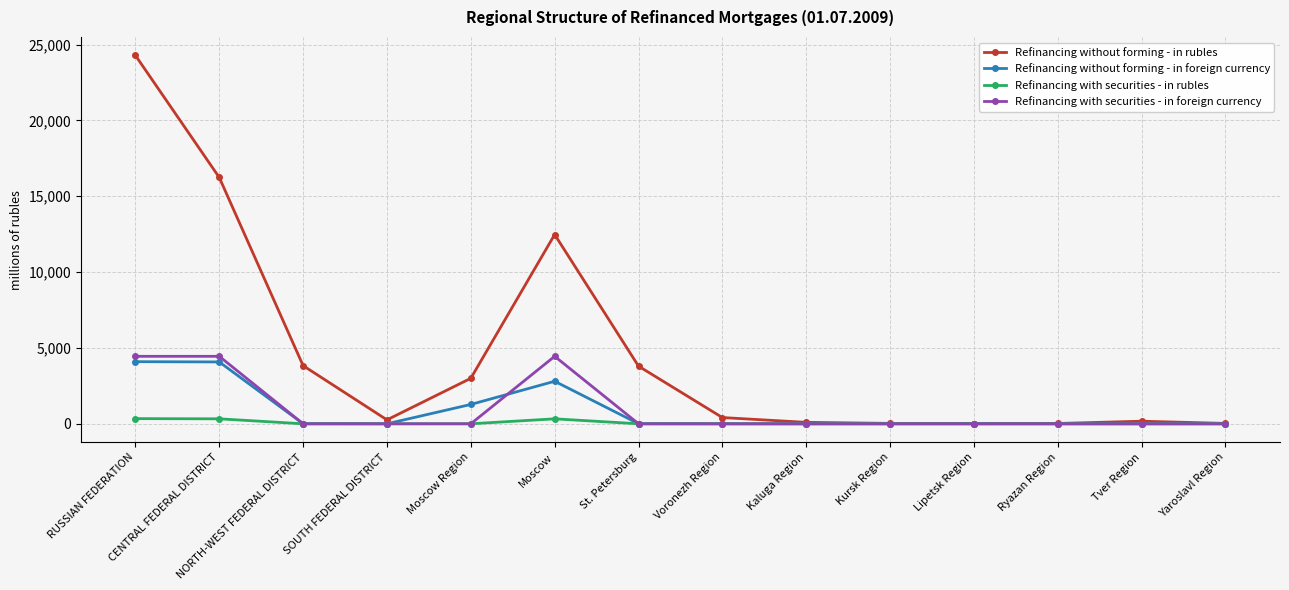

Which series has the widest spread of values?

Refinancing without forming - in rubles